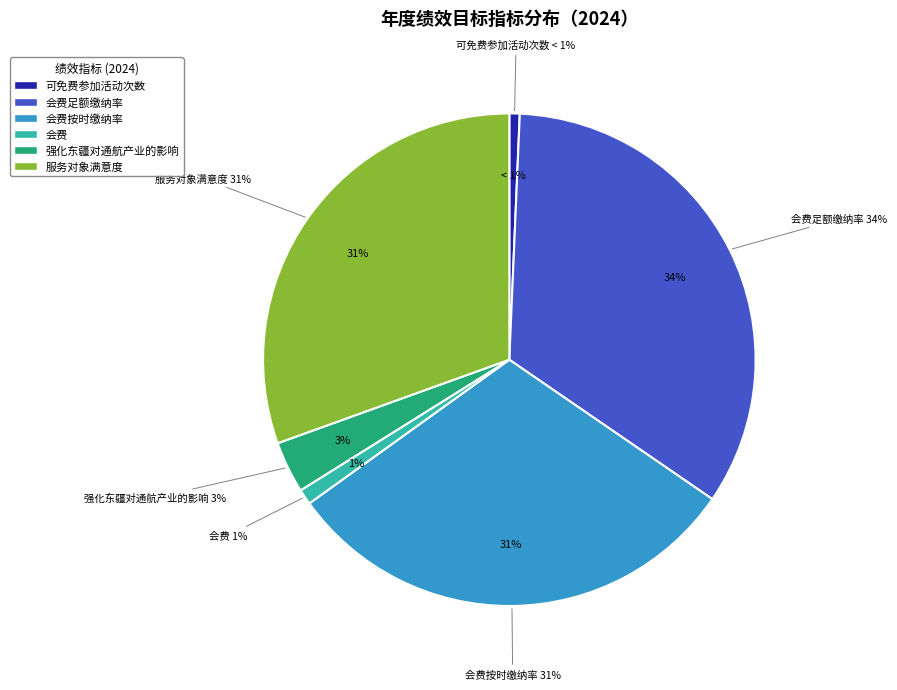

What percentage is the 会费 slice, to the nearest percent?

1%